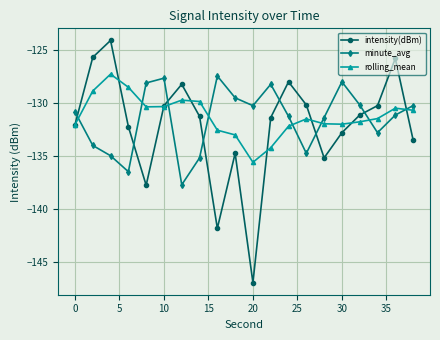

True or false: minute_avg has more than 1 points higher than both neighbors.

True